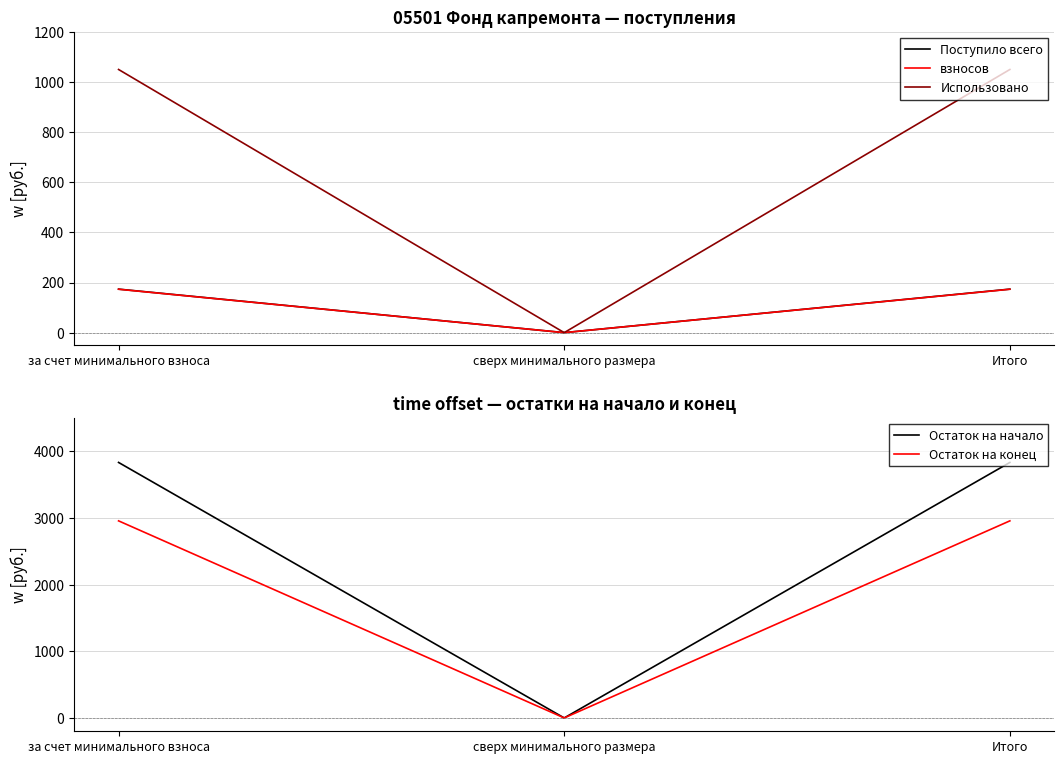

At which category does the chart reach its peak across all series?

за счет минимального взноса